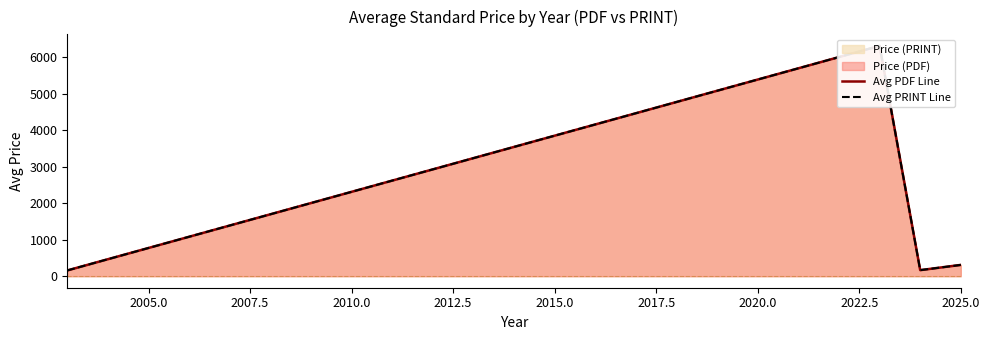

How many lines are shown in the chart?

2